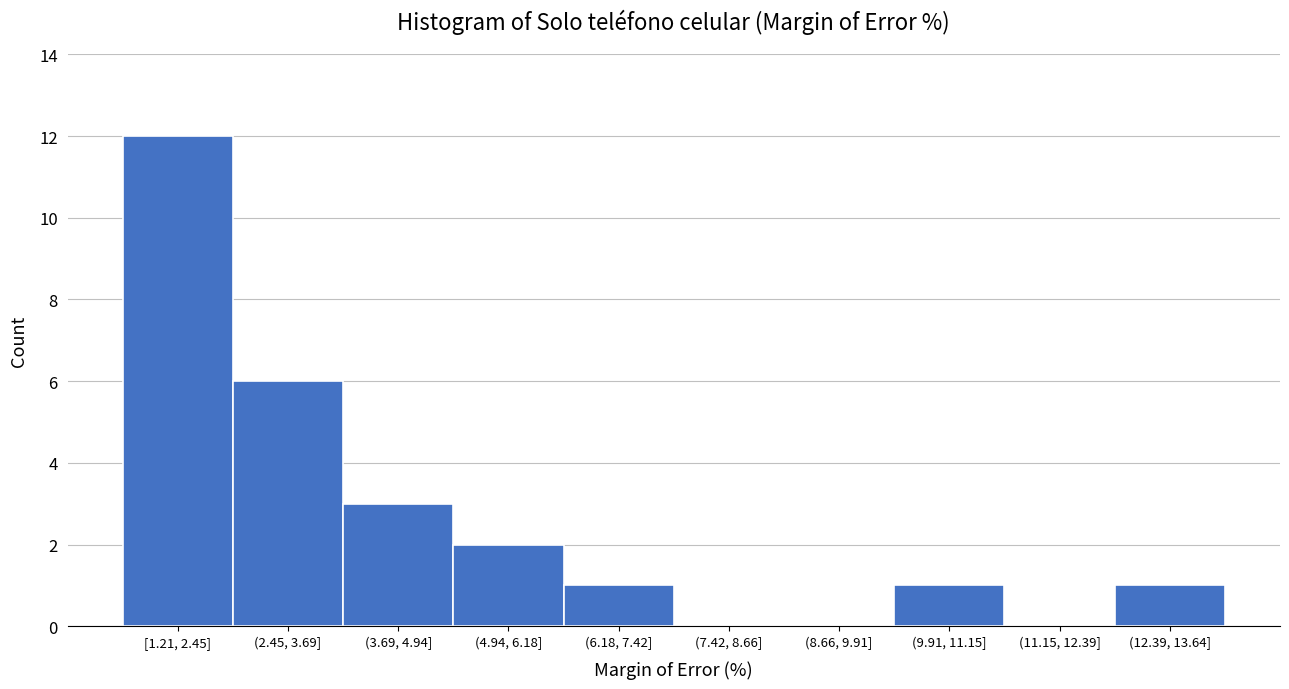

Reading right to left, extract all data points from this chart.

(12.39, 13.64]=1	(11.15, 12.39]=0	(9.91, 11.15]=1	(8.66, 9.91]=0	(7.42, 8.66]=0	(6.18, 7.42]=1	(4.94, 6.18]=2	(3.69, 4.94]=3	(2.45, 3.69]=6	[1.21, 2.45]=12